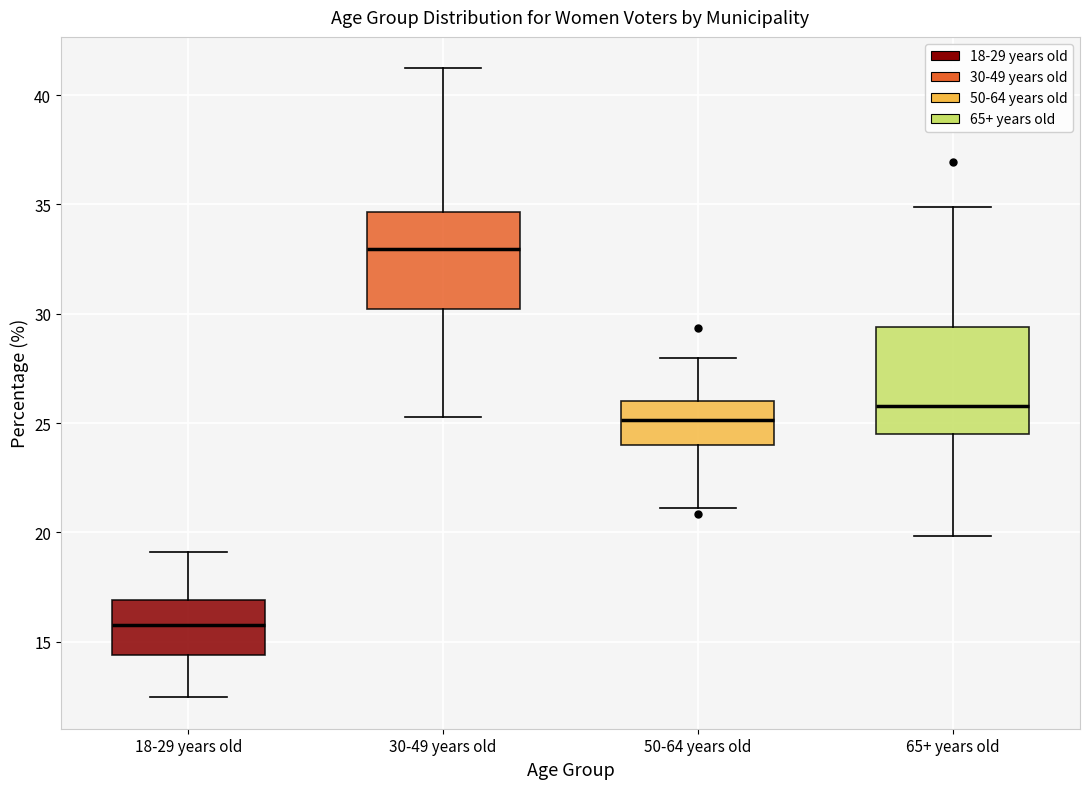

Where does the lower whisker of the box for 18-29 years old end on the y-axis? The values are not printed on the chart, so give them approximately, as read against the axis.

12.5